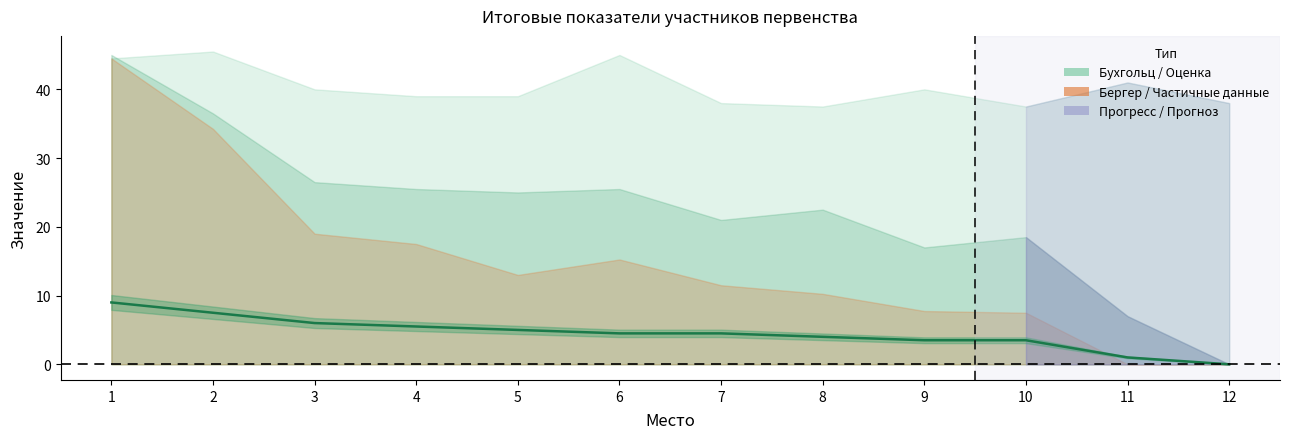

The value at 10 is 3.5. True or false?

True